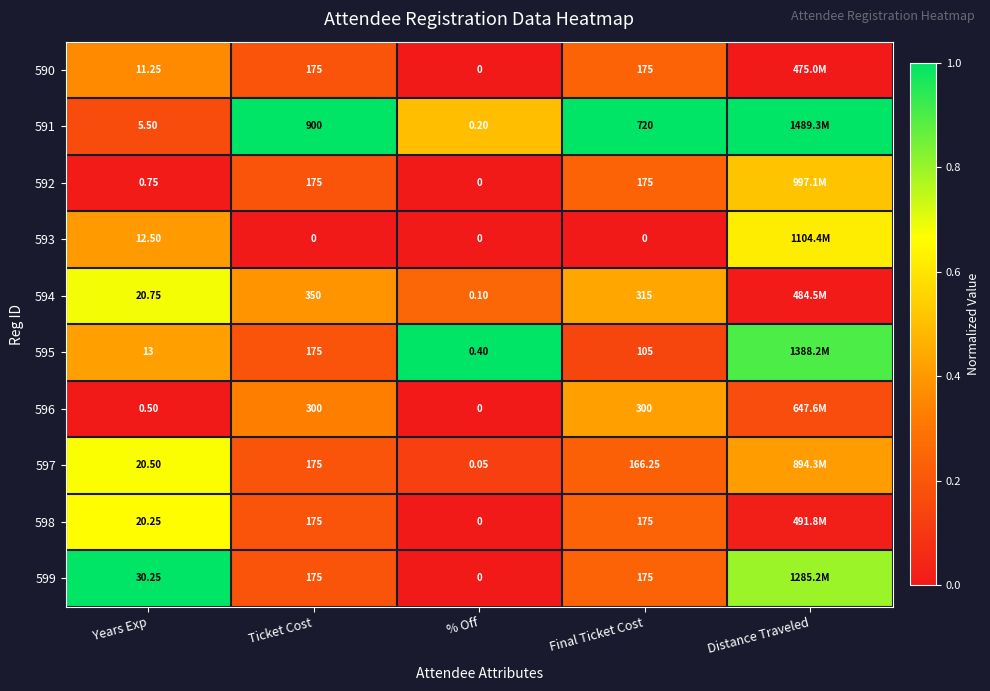

Is the value of 599 at % Off greater than the value of 592 at Years Exp?

No